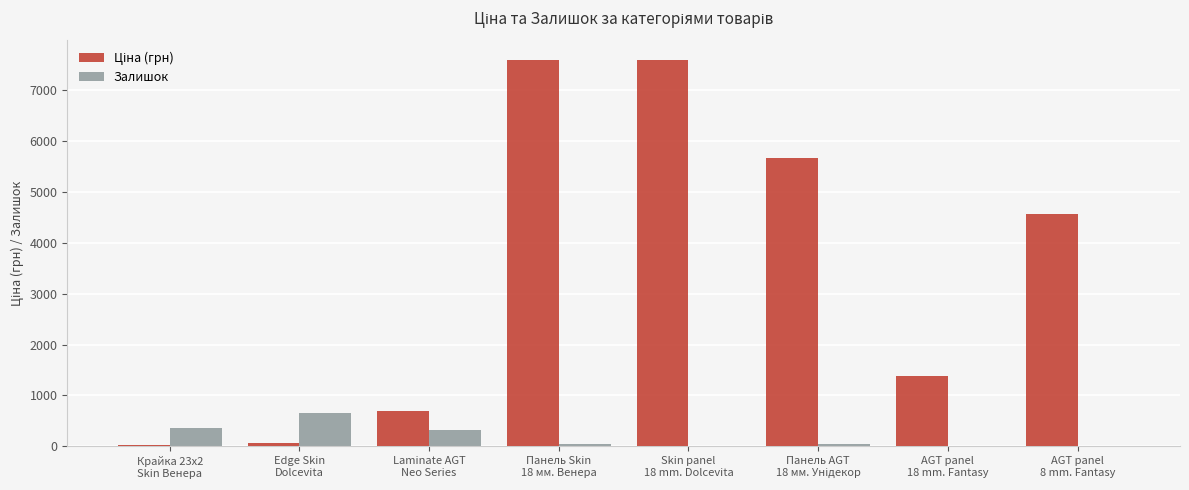

What is the greatest value displayed?

7596.5